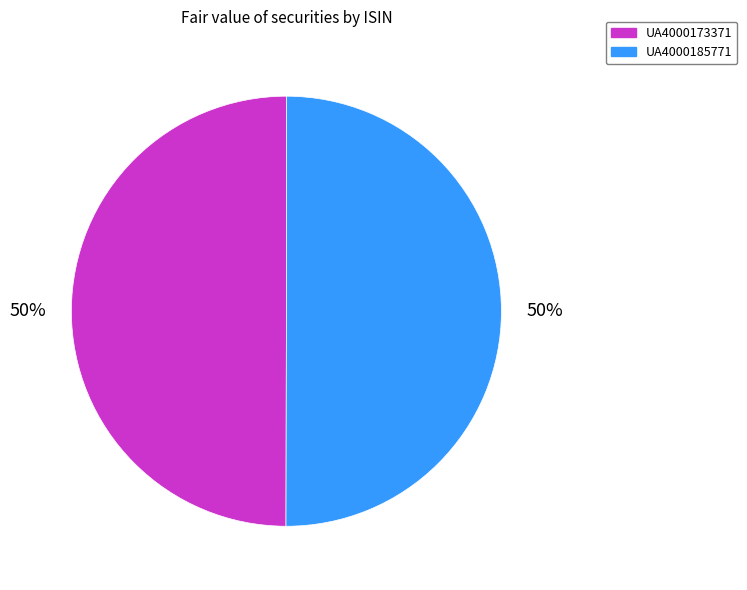

Count the number of slices in the pie.

2